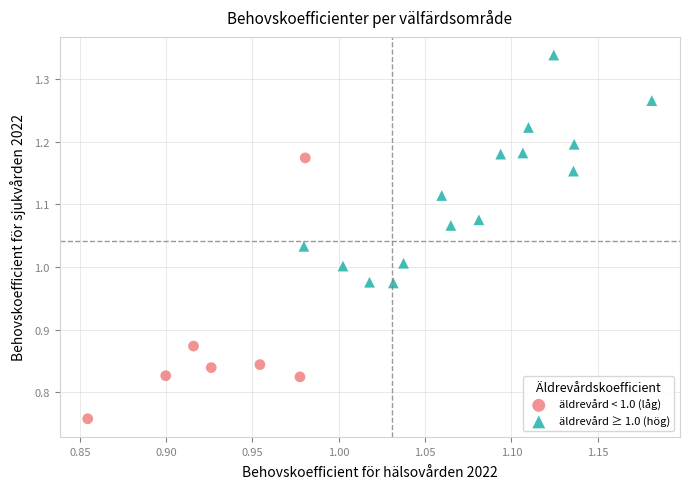

Which series contains the lowest Y value?

äldrevård < 1.0 (låg)